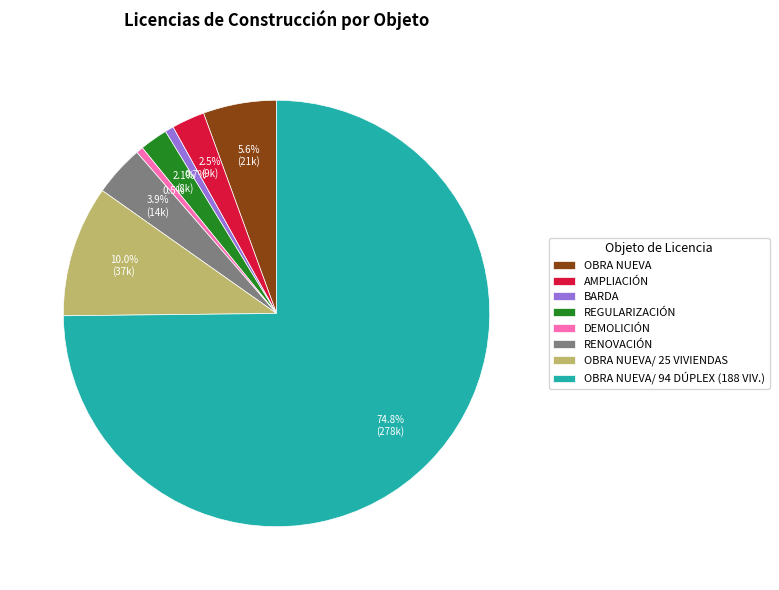

What percentage is the REGULARIZACIÓN slice, to the nearest percent?

2%